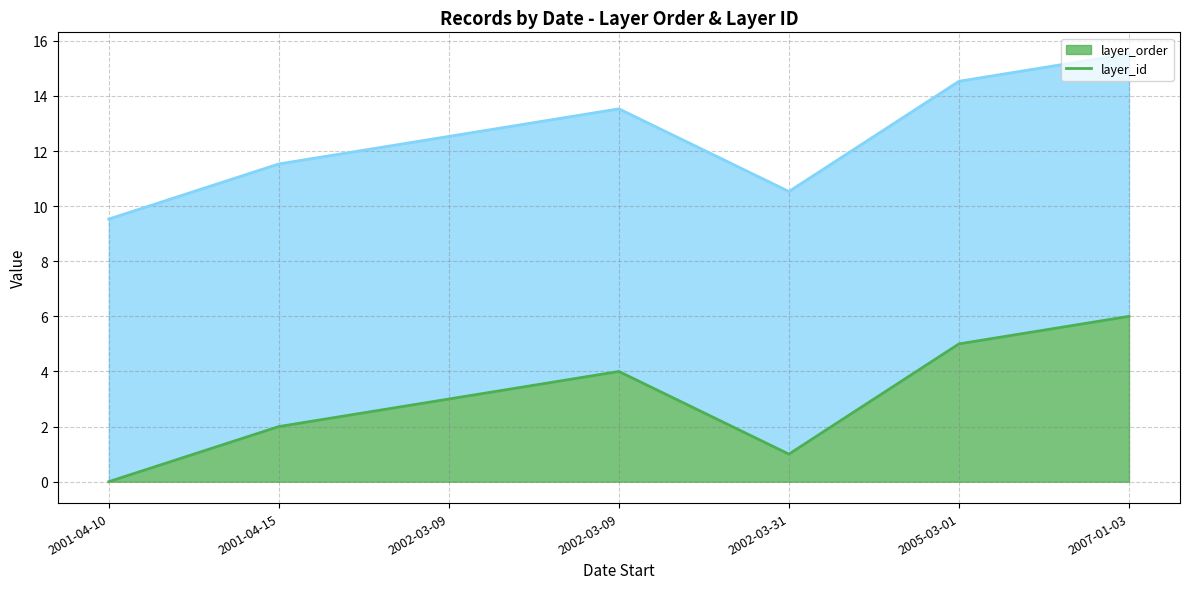

At 2001-04-10, list the series in order from largest to smallest.

layer_id (line), layer_order (line)